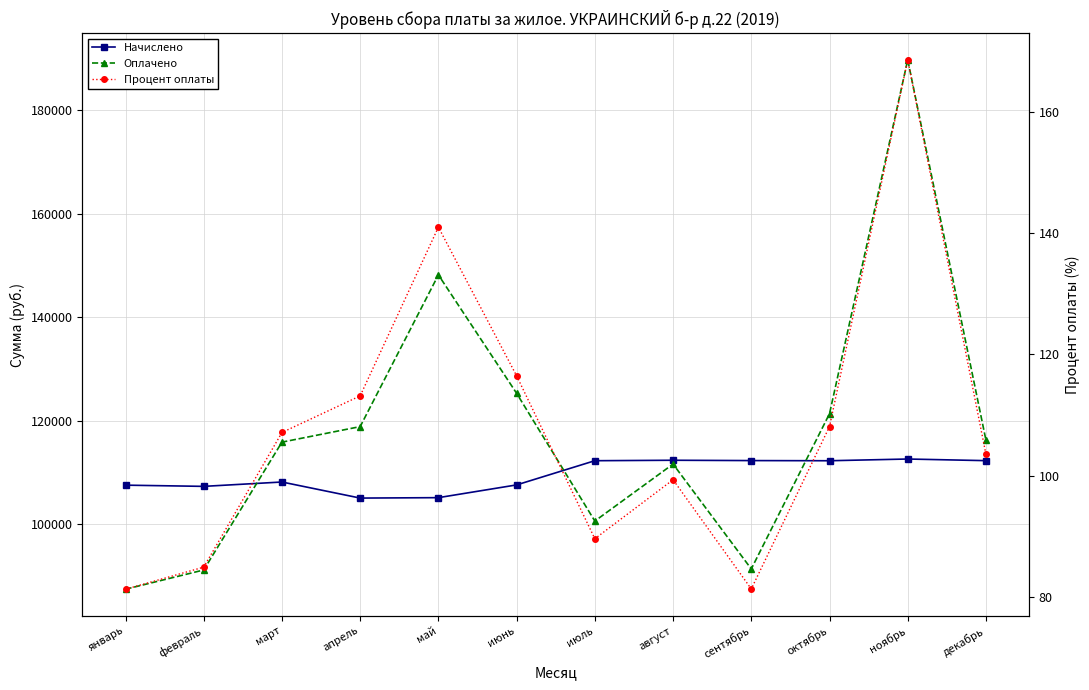

Which series has the largest total across all categories?

Оплачено